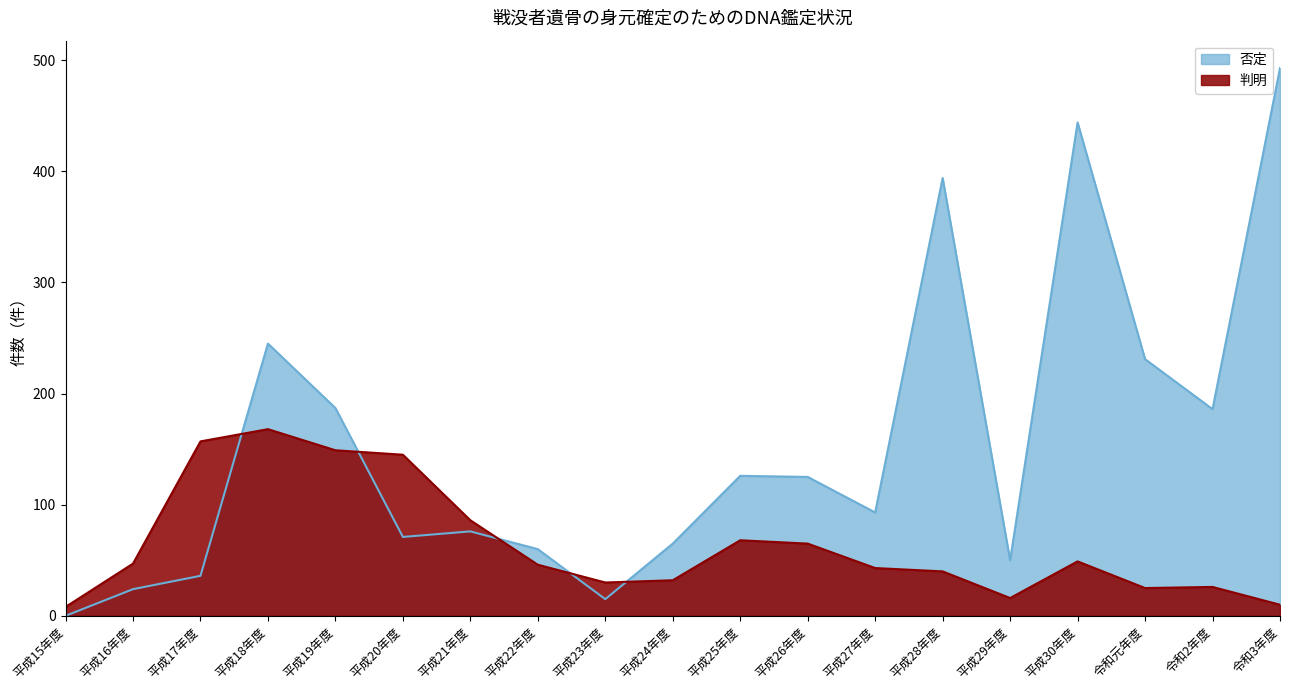

What is the average value of the 否定 series?

154